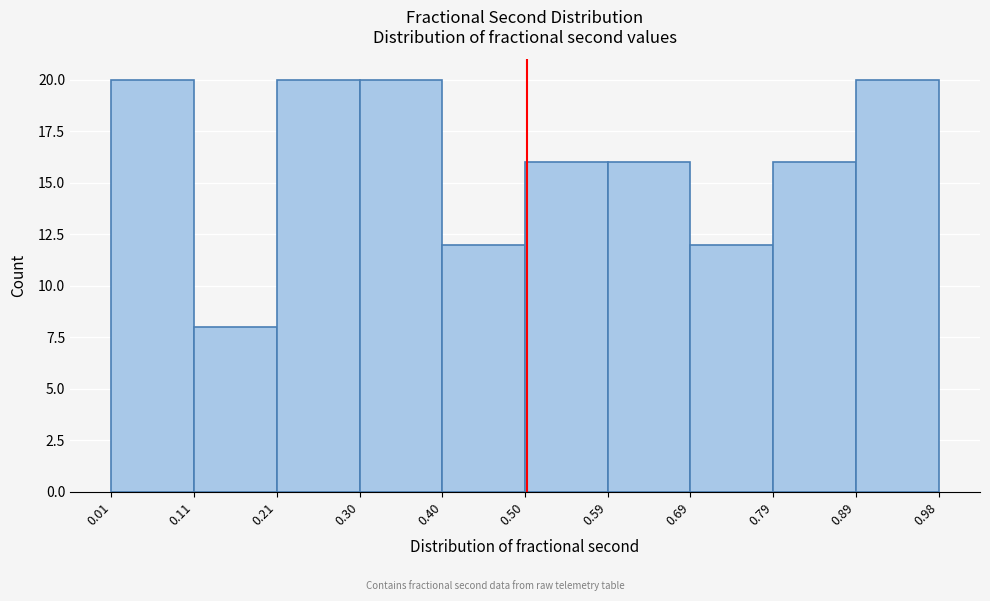

How tall is the bar that spans 0.21 to 0.30 on the x-axis? The values are not printed on the chart, so give them approximately, as read against the axis.

20